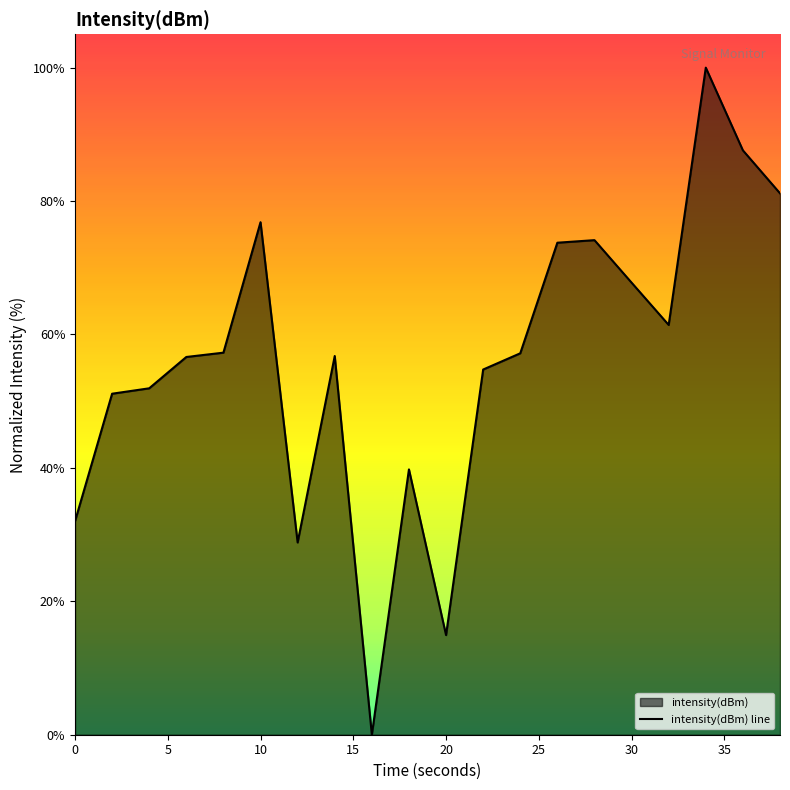

What is the greatest value displayed?

100.0